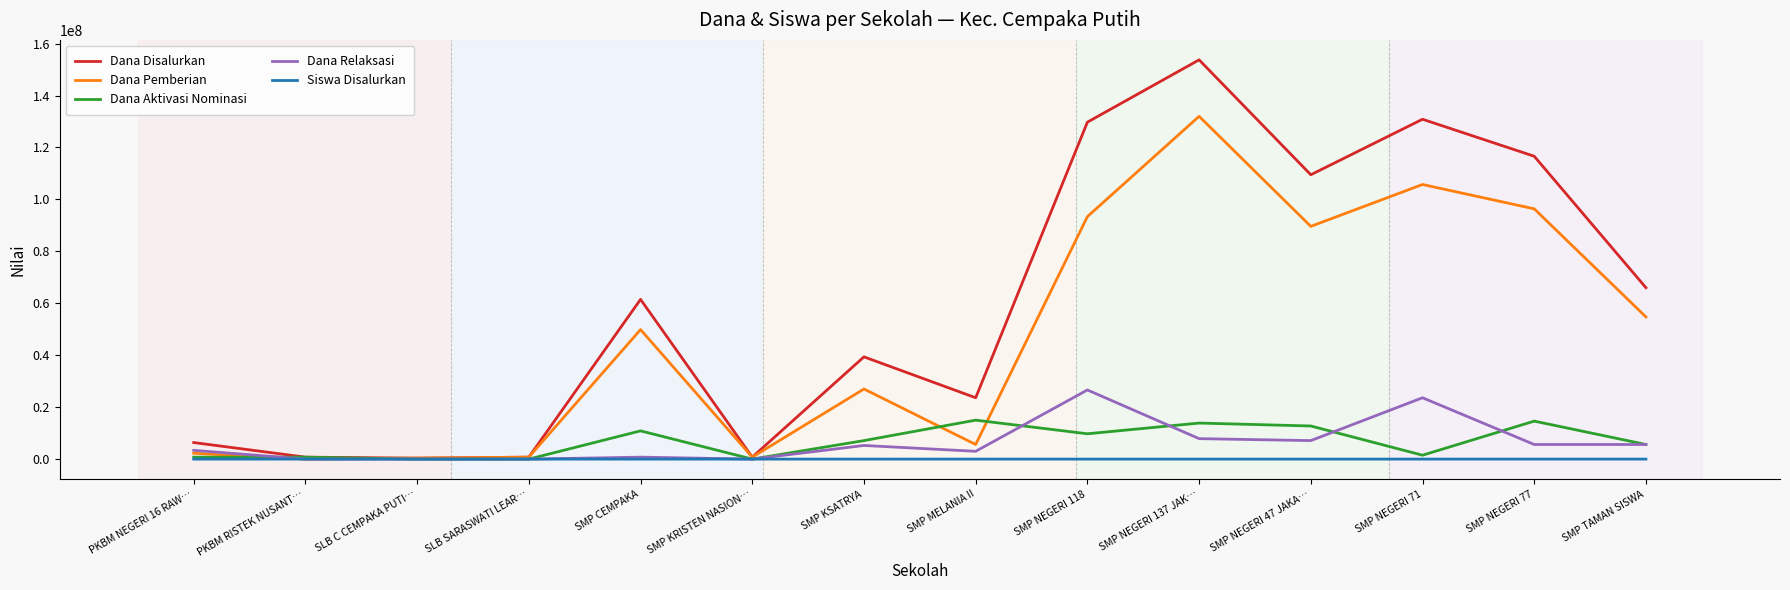

What is the maximum value shown in the chart?

153750000